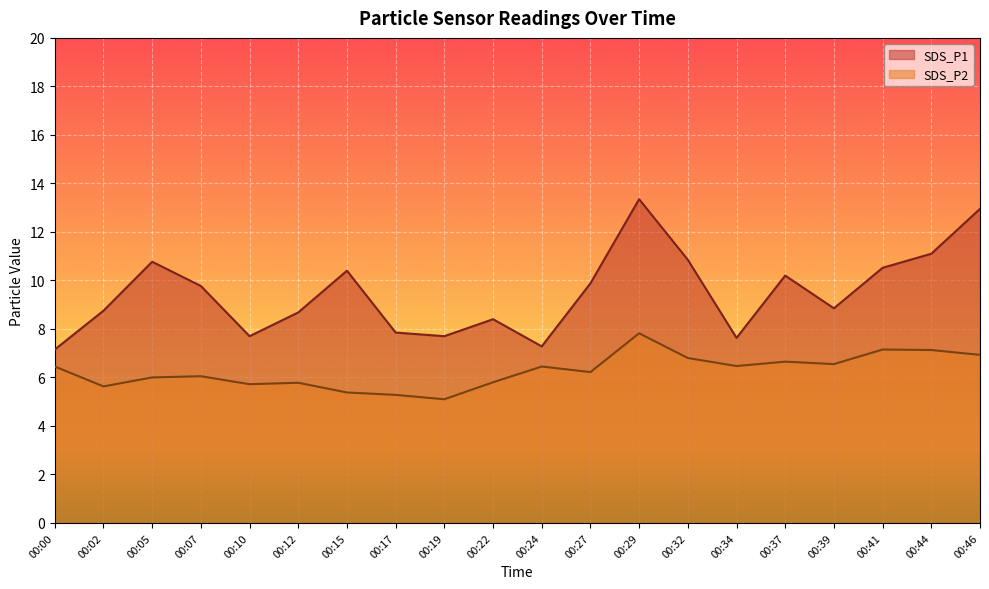

At which label does SDS_P1 reach its minimum?

00:00